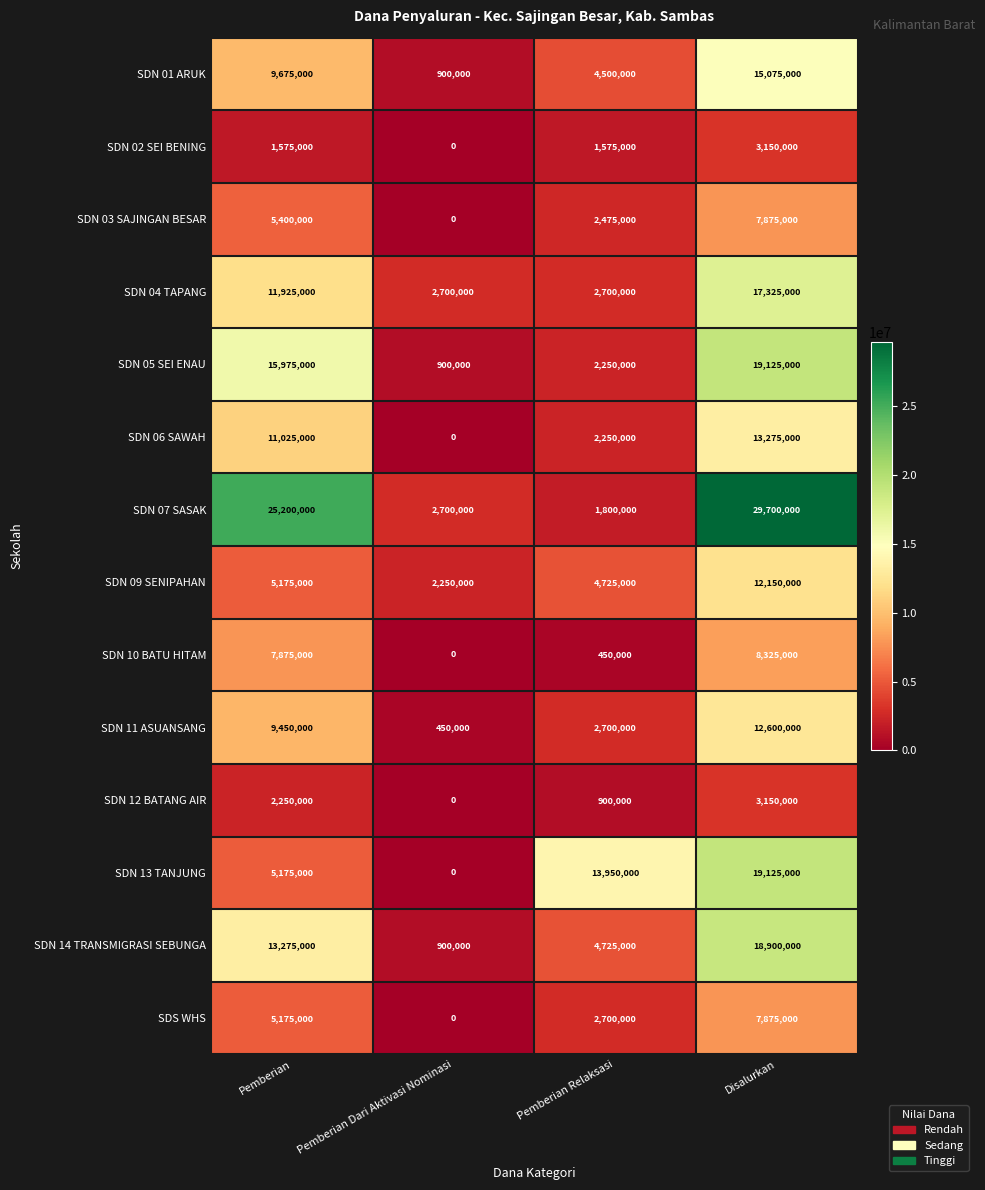

List the labels in order of SDN 12 BATANG AIR value, smallest first.

Pemberian Dari Aktivasi Nominasi, Pemberian Relaksasi, Pemberian, Disalurkan